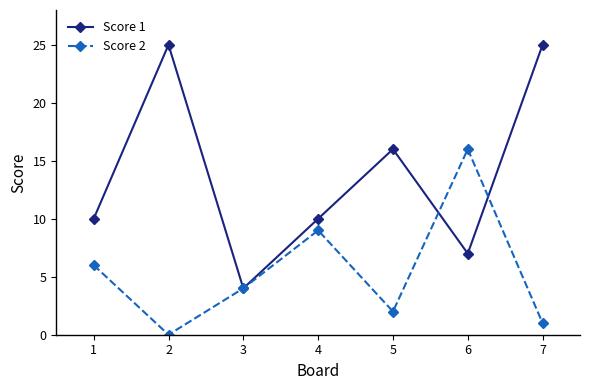

At which label does Score 1 reach its minimum?

3